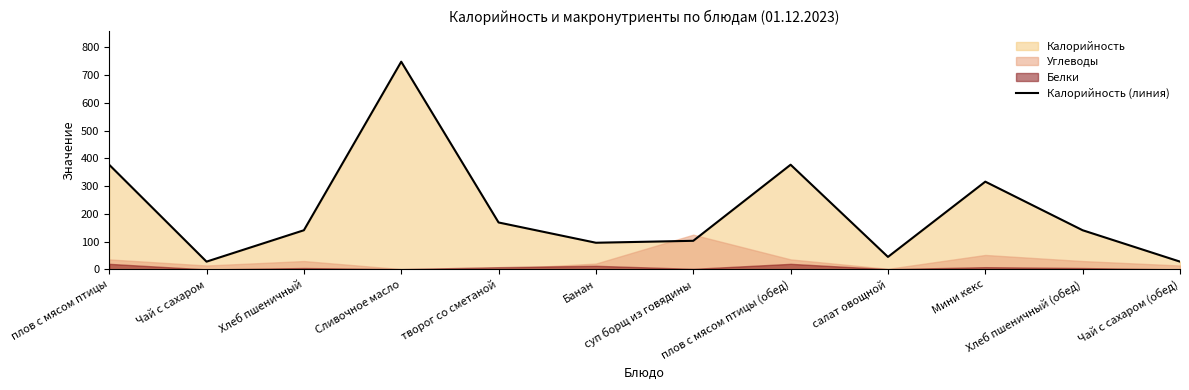

List the labels in order of value, largest first.

Сливочное масло, плов с мясом птицы, плов с мясом птицы (обед), Мини кекс, творог со сметаной, Хлеб пшеничный, Хлеб пшеничный (обед), суп борщ из говядины, Банан, салат овощной, Чай с сахаром, Чай с сахаром (обед)